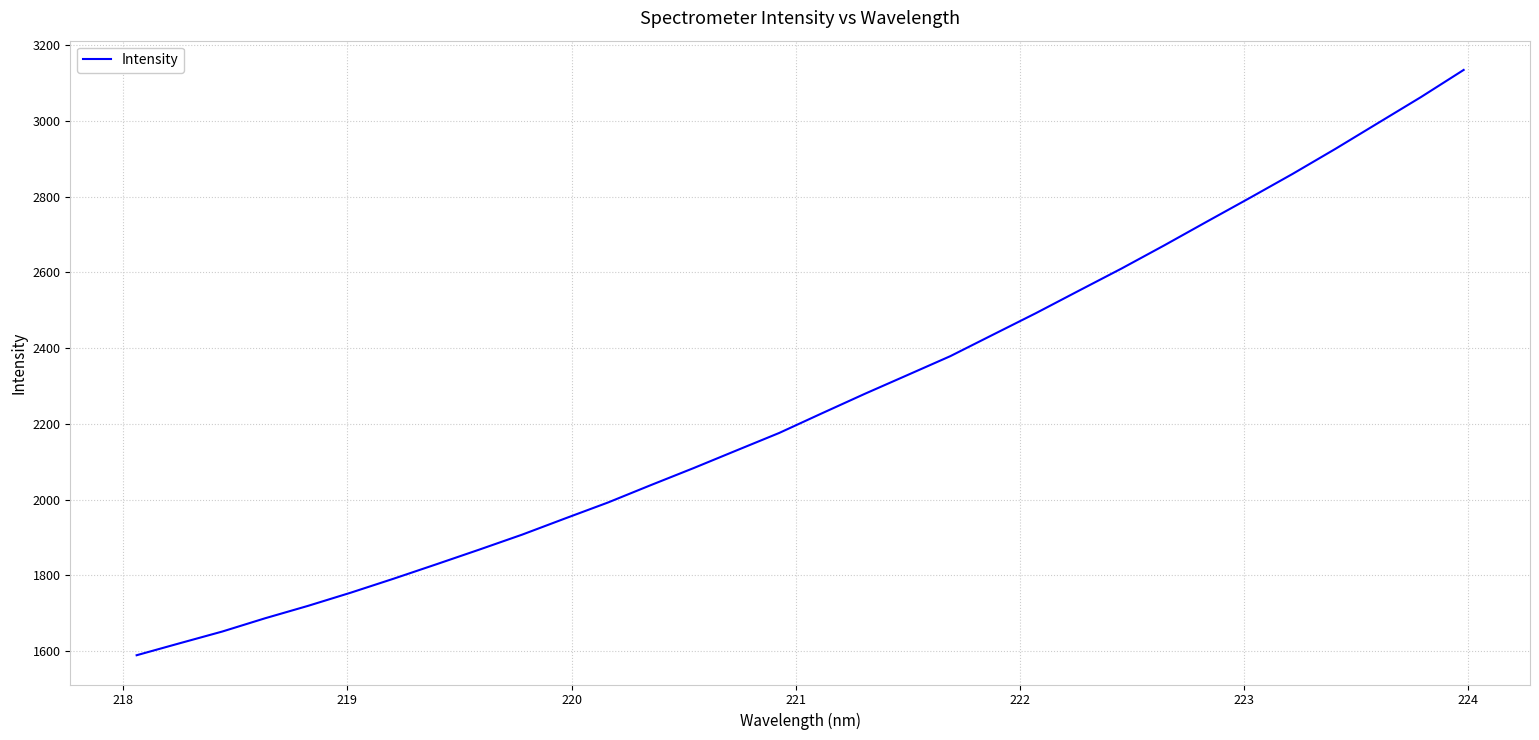

Reading left to right, extract all data points from this chart.

1589.5	1620.9	1652.1	1687.1	1719.8	1754.7	1791.6	1829.7	1868.3	1907.8	1950.4	1992.5	2038.3	2083.3	2129.8	2176.0	2228.0	2279.3	2329.0	2378.8	2435.6	2492.3	2551.3	2609.9	2671.2	2734.0	2796.4	2859.8	2925.8	2994.1	3062.3	3134.1